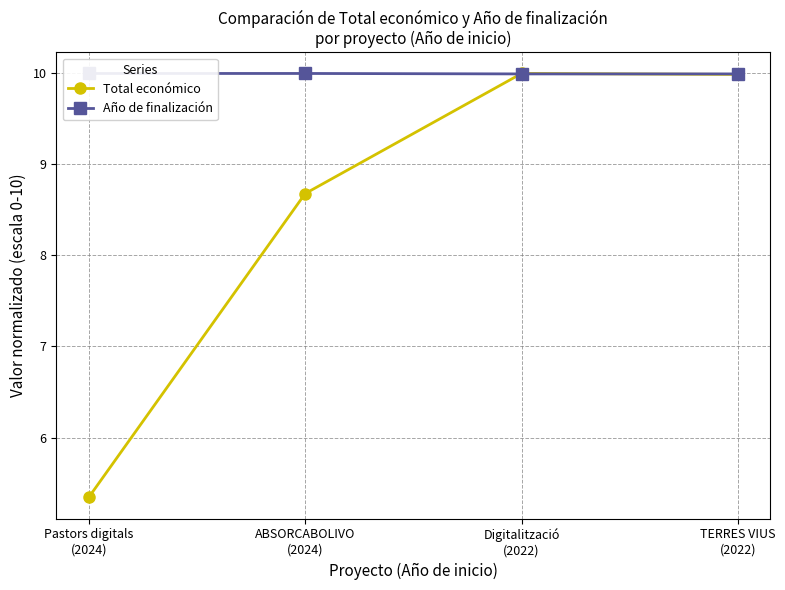

How many interior local peaks does the Total económico series have?

1